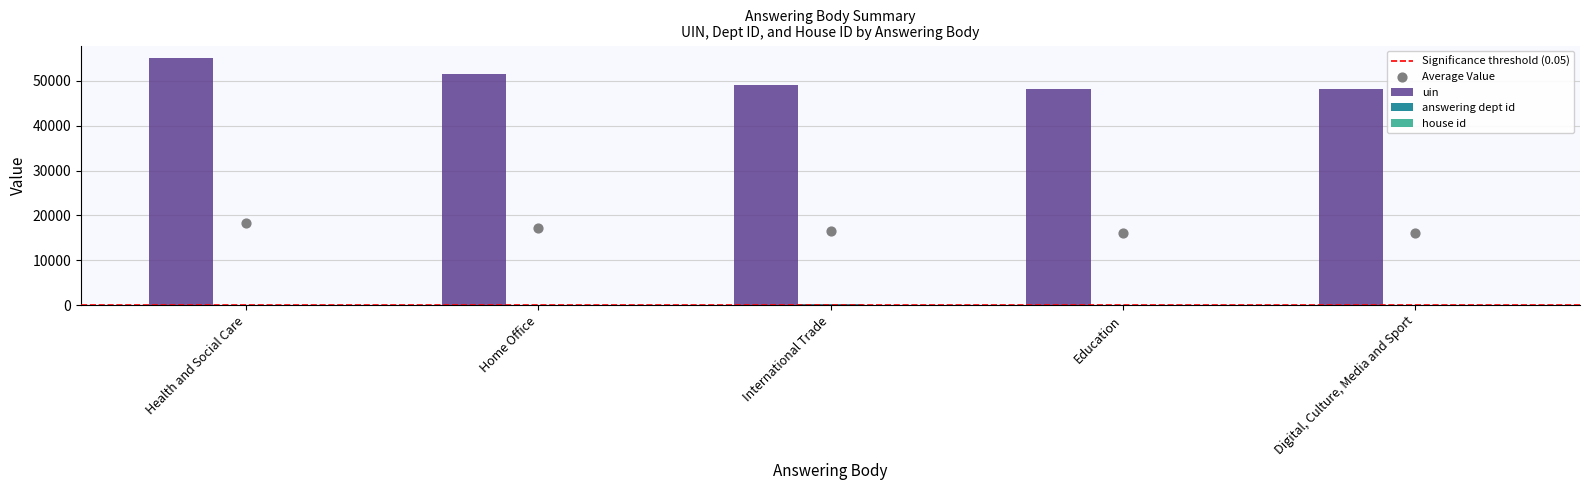

At which category is the sum across all series the highest?

Health and Social Care